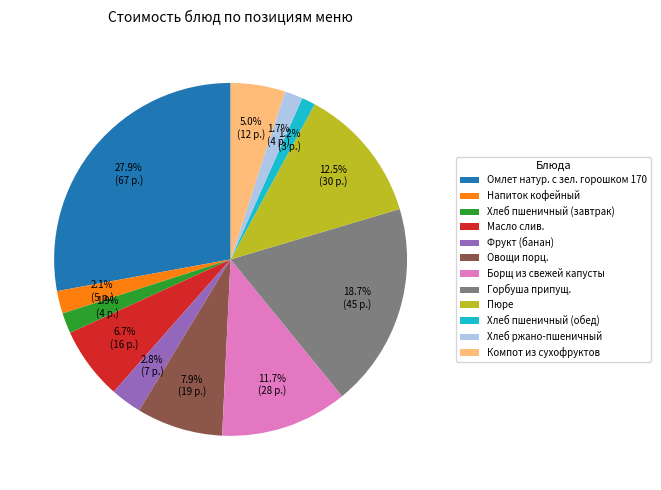

Which slice is the largest?

Омлет натур. с зел. горошком 170